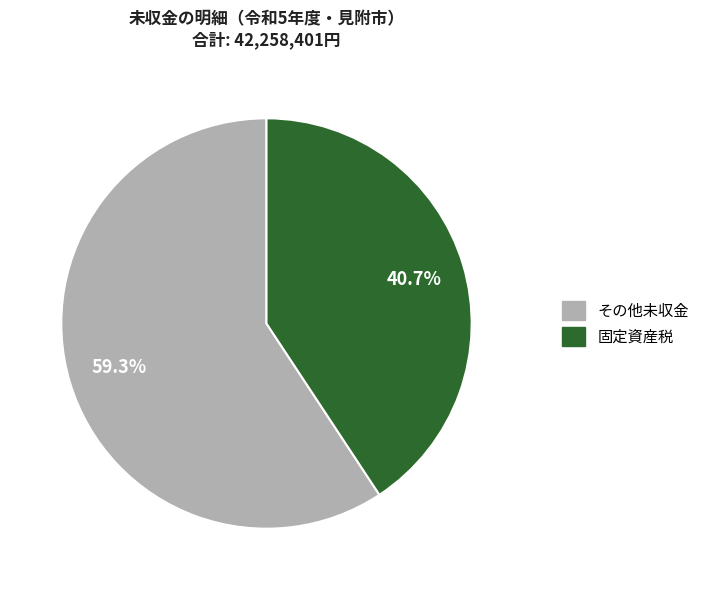

How many slices are in this pie chart?

2